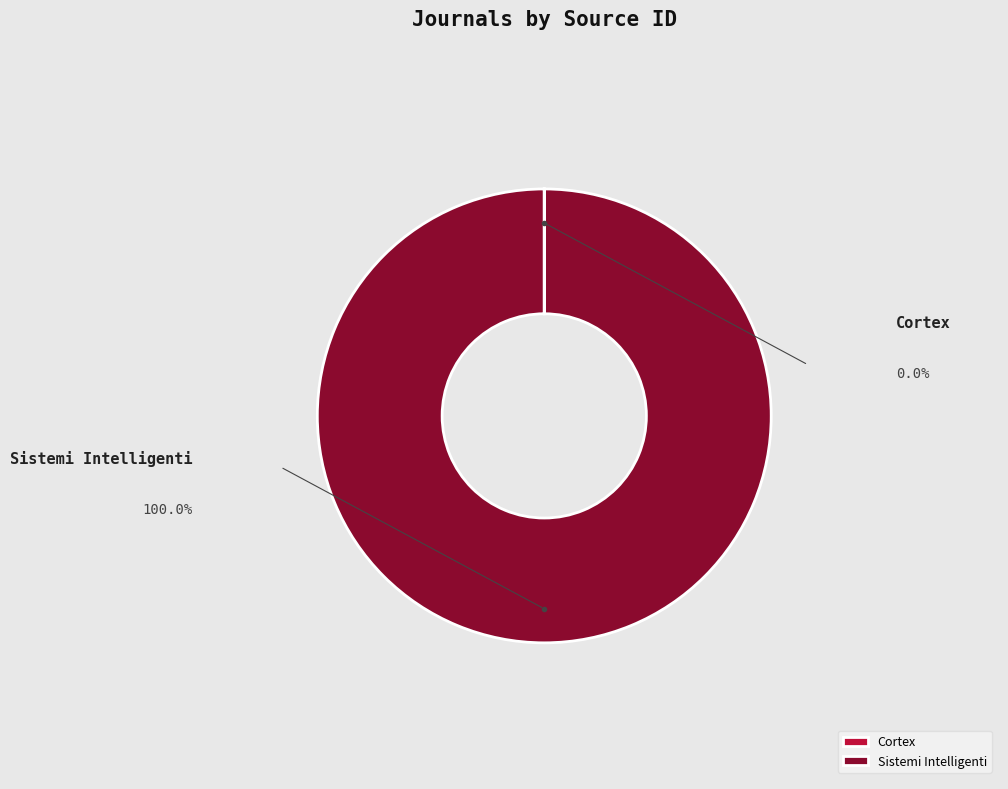

To the nearest percent, what portion does Sistemi Intelligenti represent?

100%